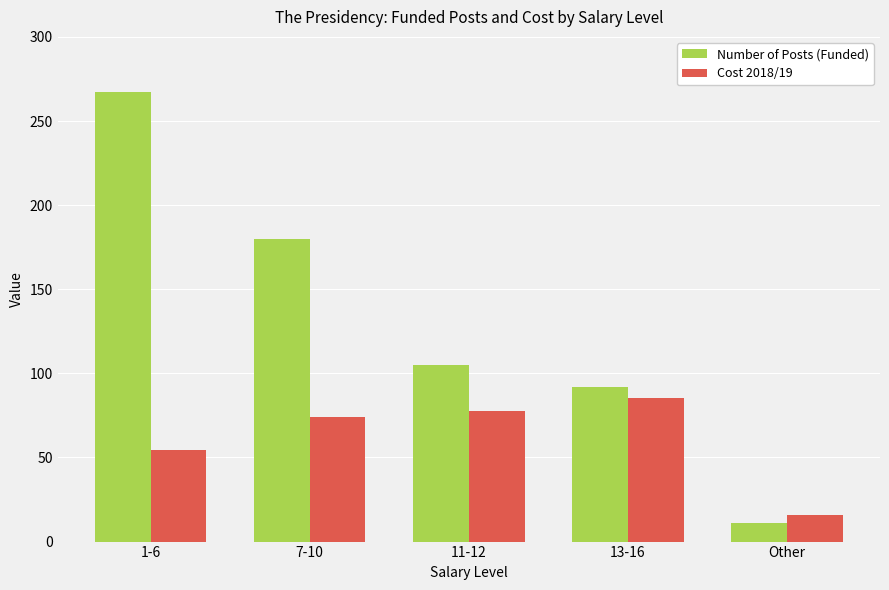

Reading left to right, extract all data points from this chart.

Number of Posts (Funded): 267.0	180.0	105.0	92.0	11.0
Cost 2018/19: 54.2	74.0	77.4	85.2	16.0